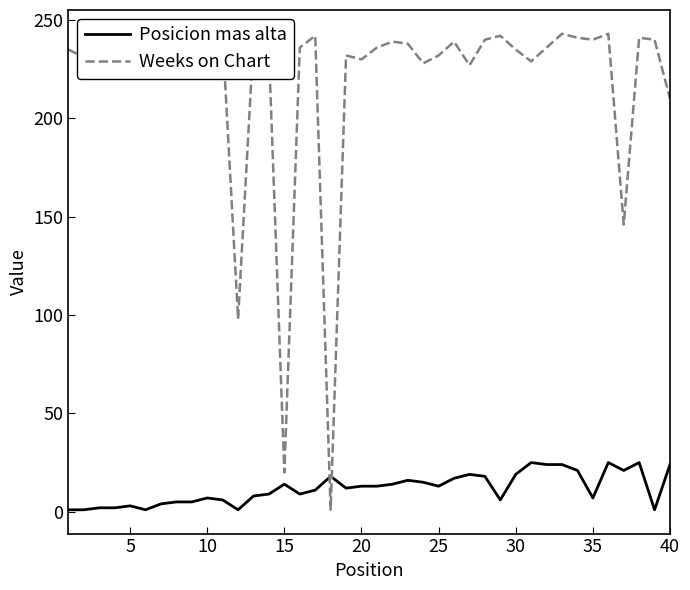

Rank the series by their maximum value, from highest to lowest.

Weeks on Chart, Posicion mas alta